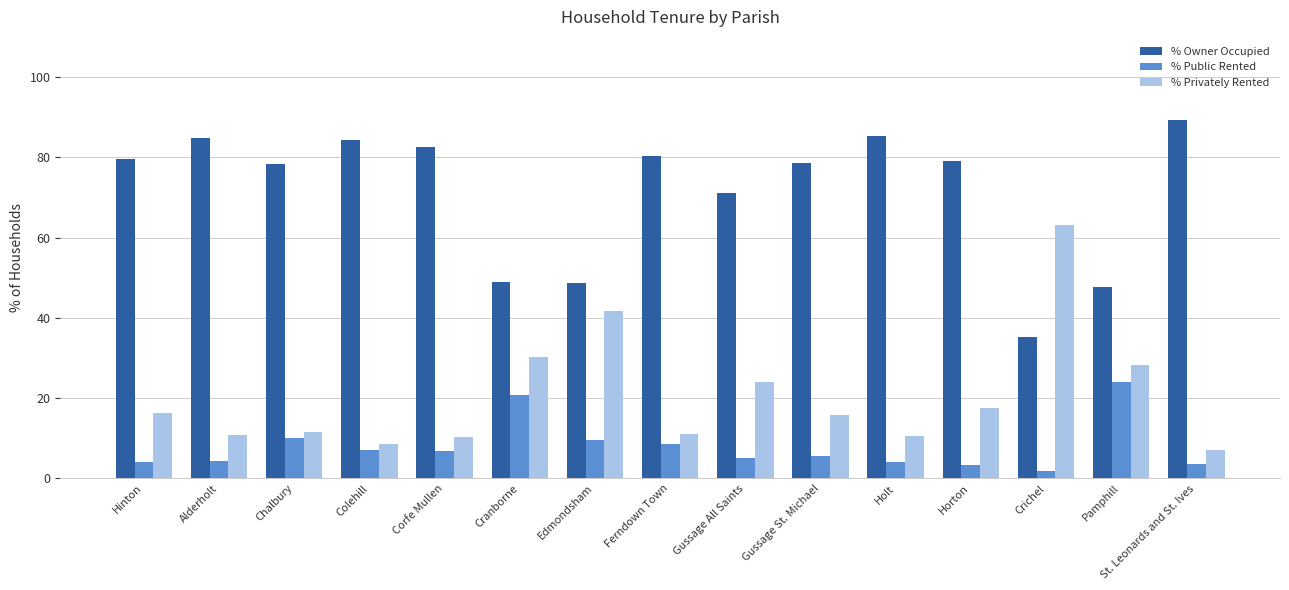

Is the value of % Owner Occupied at Alderholt greater than the value of % Privately Rented at Gussage St. Michael?

Yes